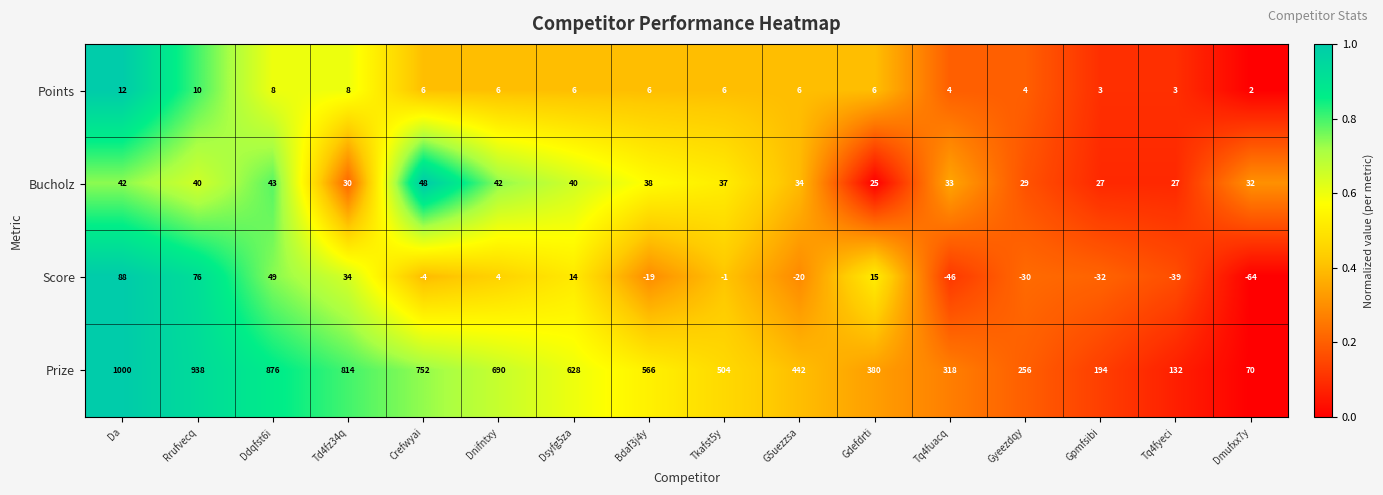

What is the greatest value displayed?

1000